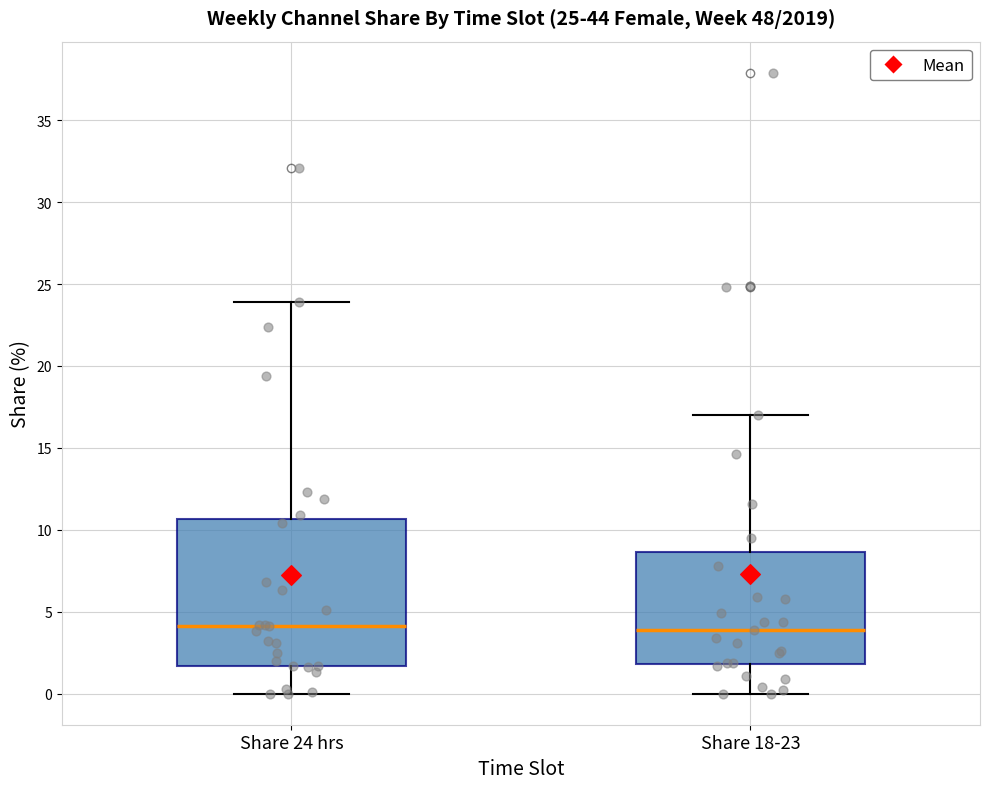

Where does the median line of the box for Share 18-23 sit on the y-axis? The values are not printed on the chart, so give them approximately, as read against the axis.

4.0